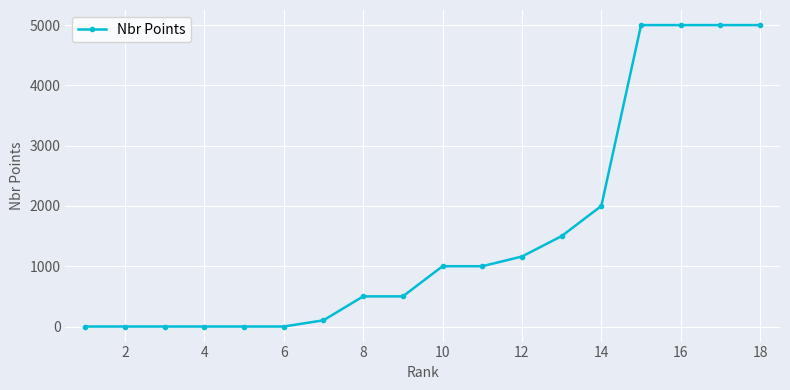

How many distinct data groups are displayed?

1